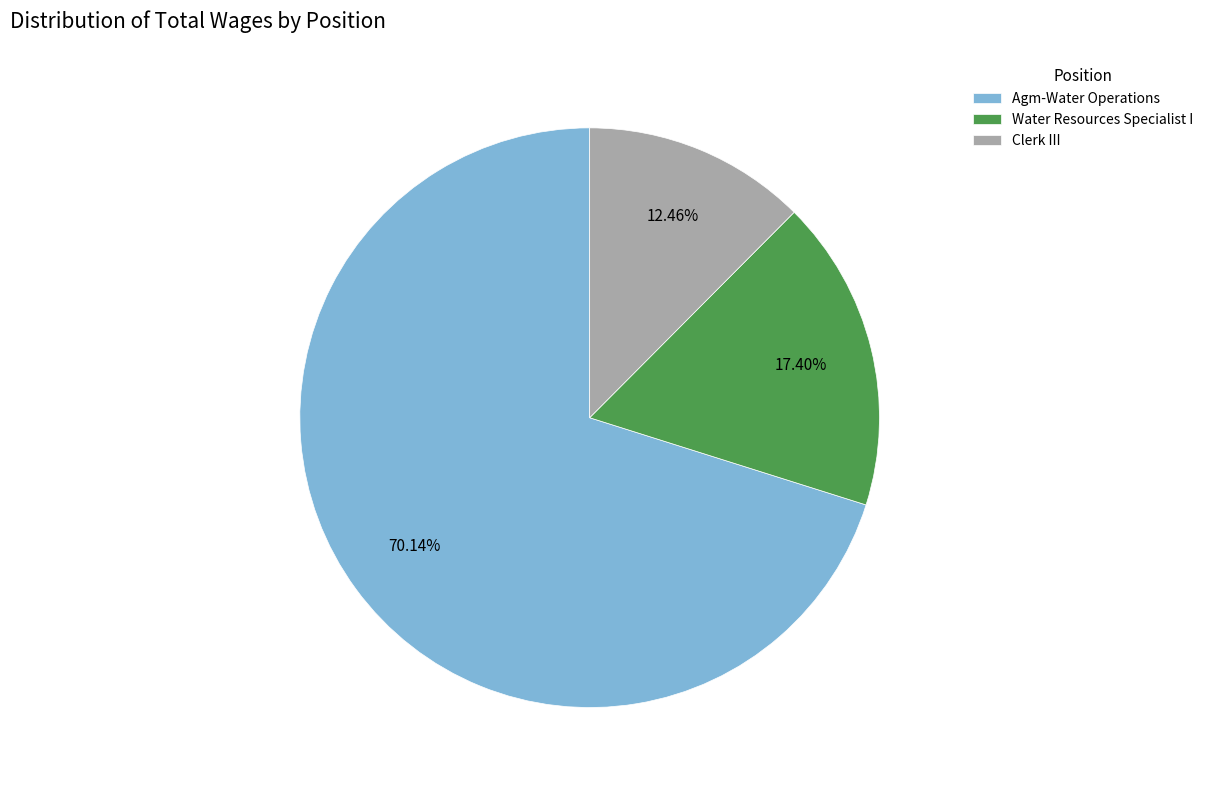

What percentage is NOT represented by Water Resources Specialist I?

82.6%